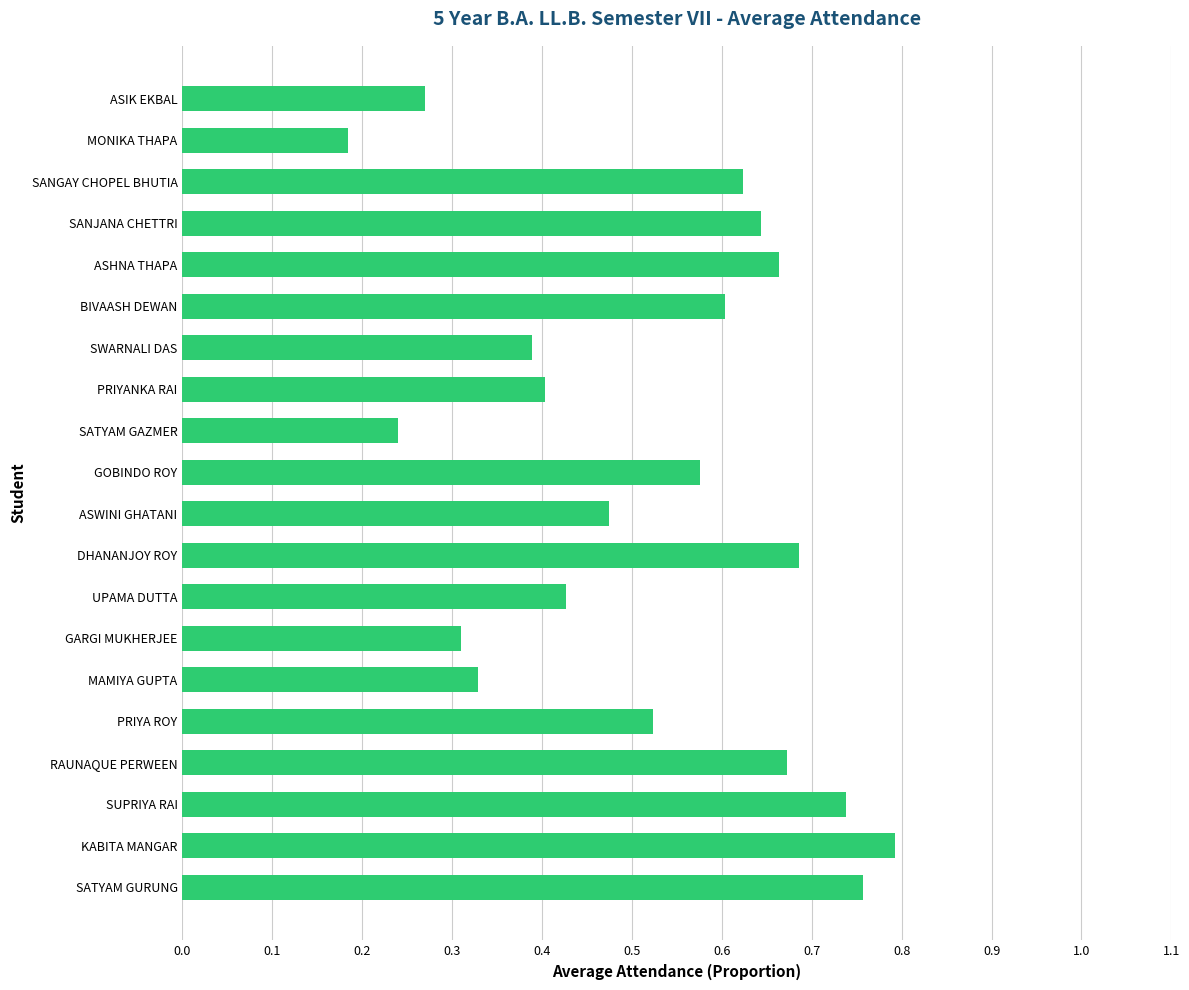

How many values are between 0 and 1?

20